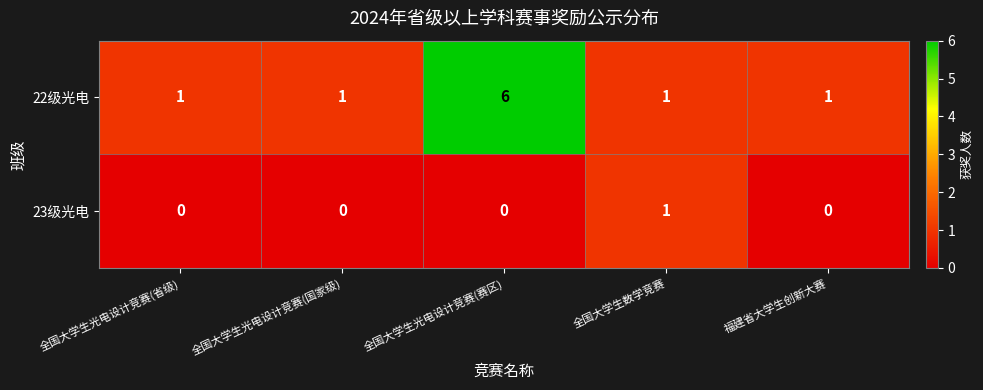

The value of 22级光电 at 全国大学生光电设计竞赛(国家级) is 1. True or false?

True